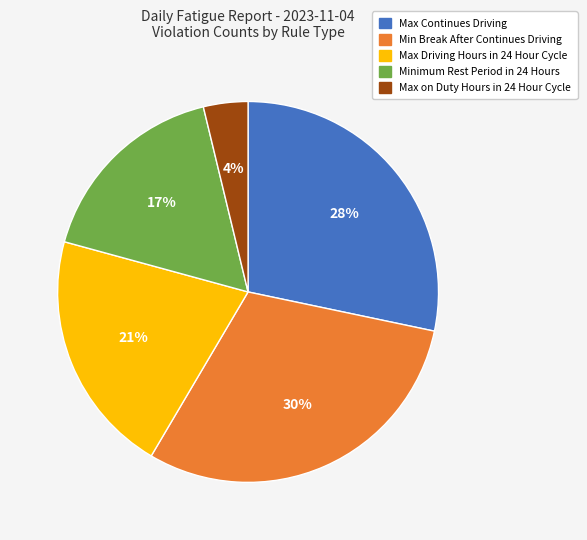

To the nearest percent, what is the average slice percentage?

20%